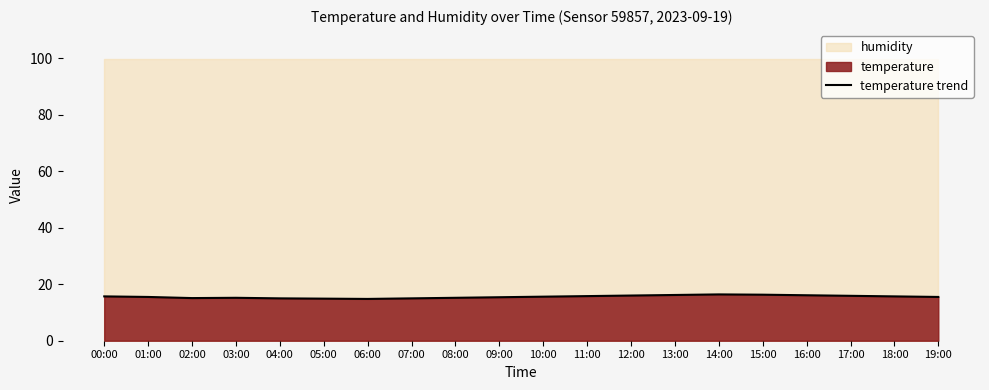

Count the number of values greater than 15.

16